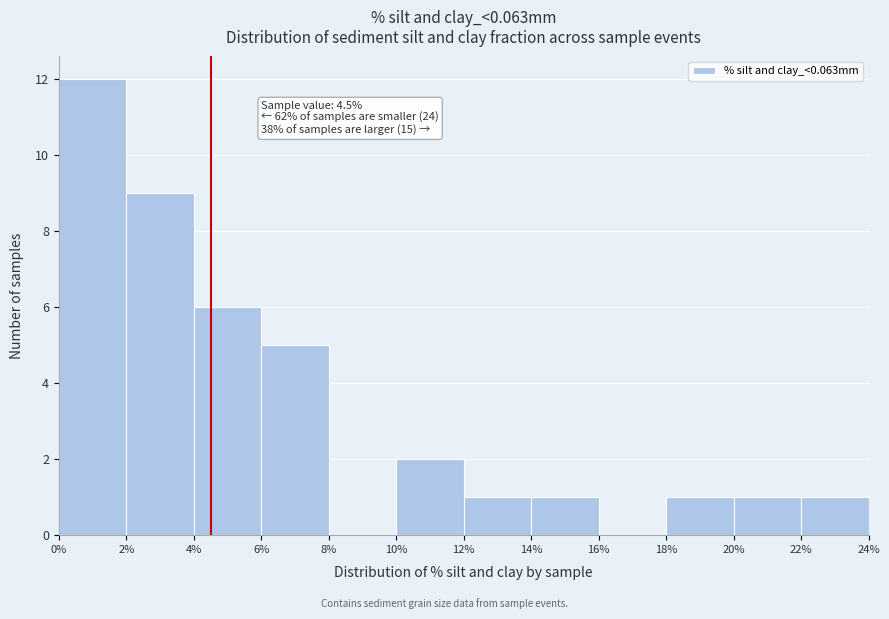

Over which range of the x-axis is the bar tallest?

0% to 2%